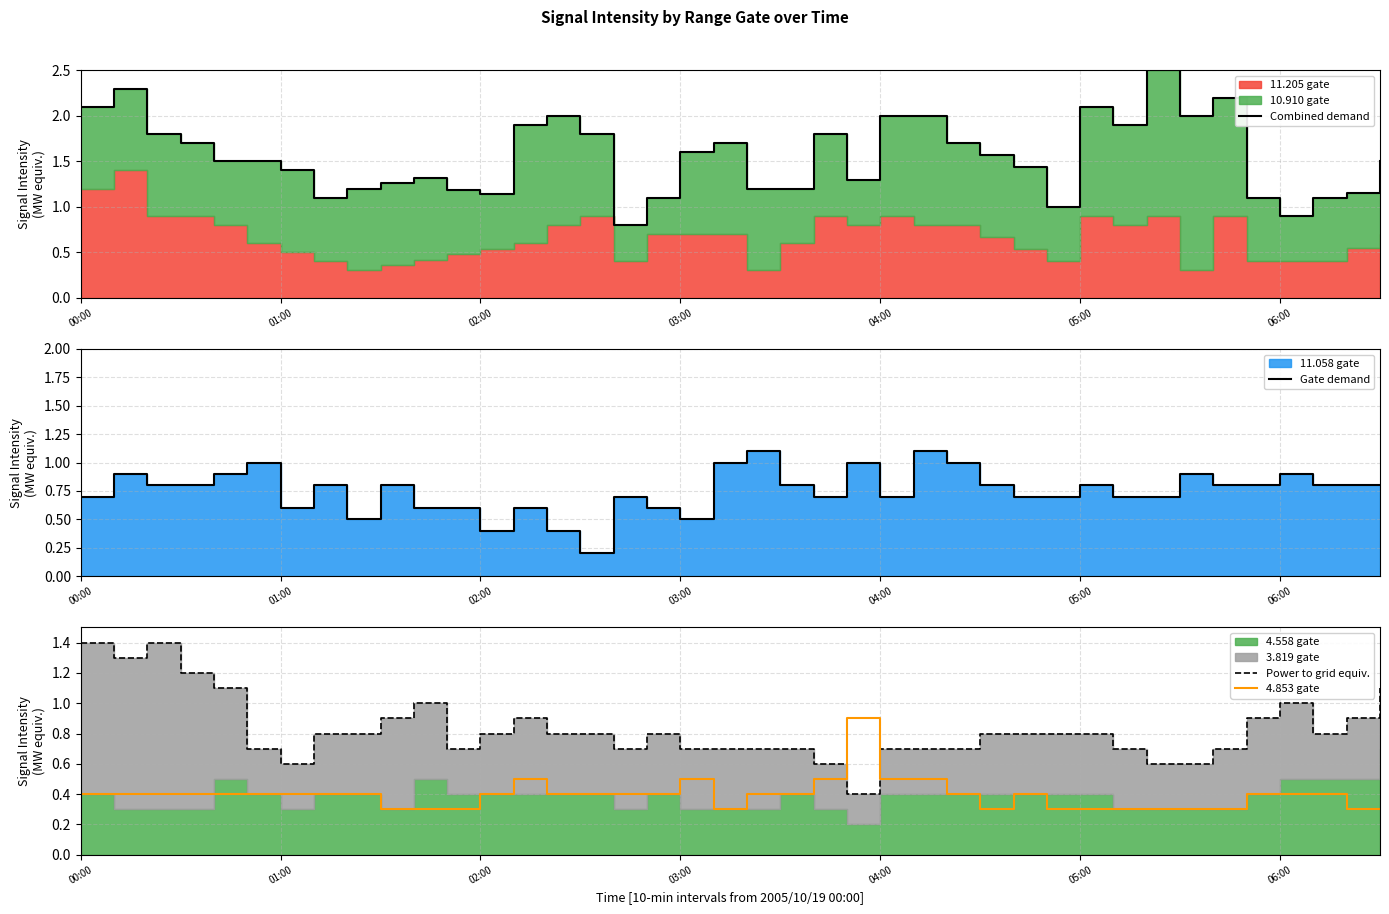

How many interior local valleys does the Gate demand series have?

7